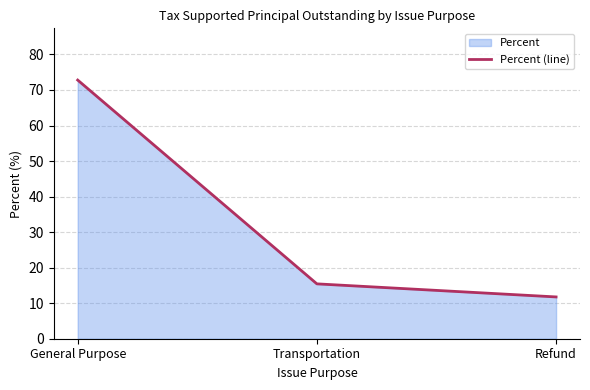

How many data points are less than 15?

1